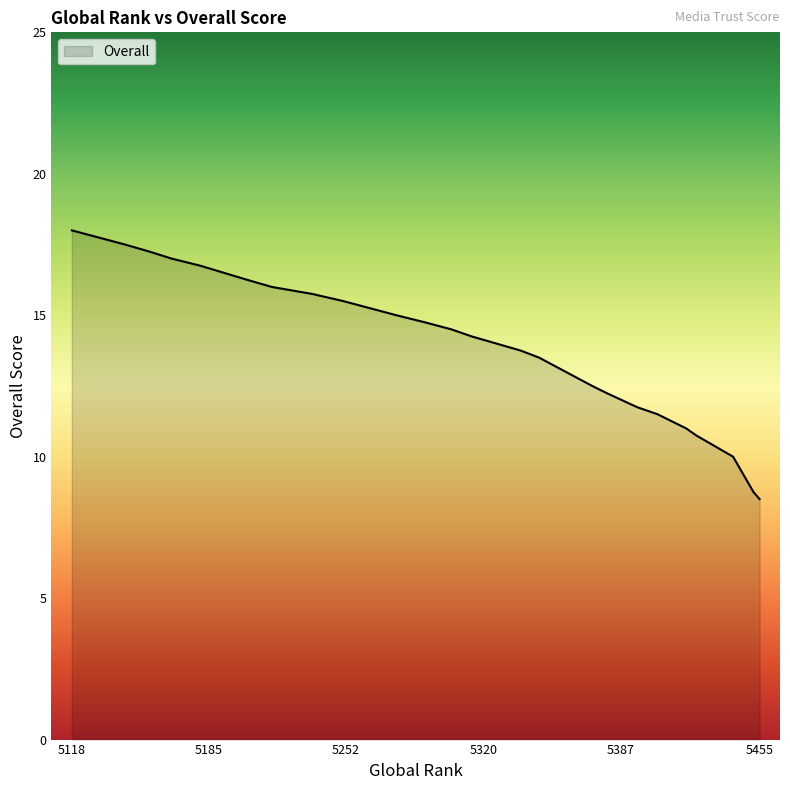

What is the change in value from 5291 to 5167?

+2.2